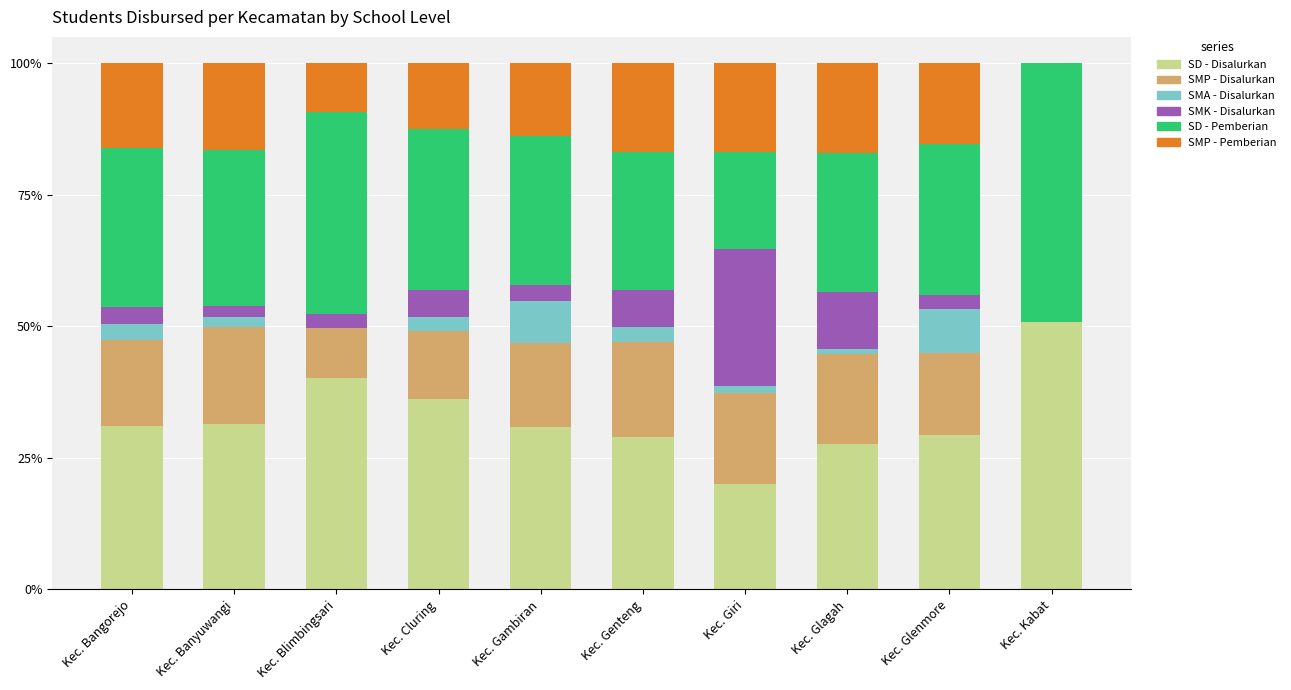

What is the total value across all series at Kec. Glenmore?

100.0